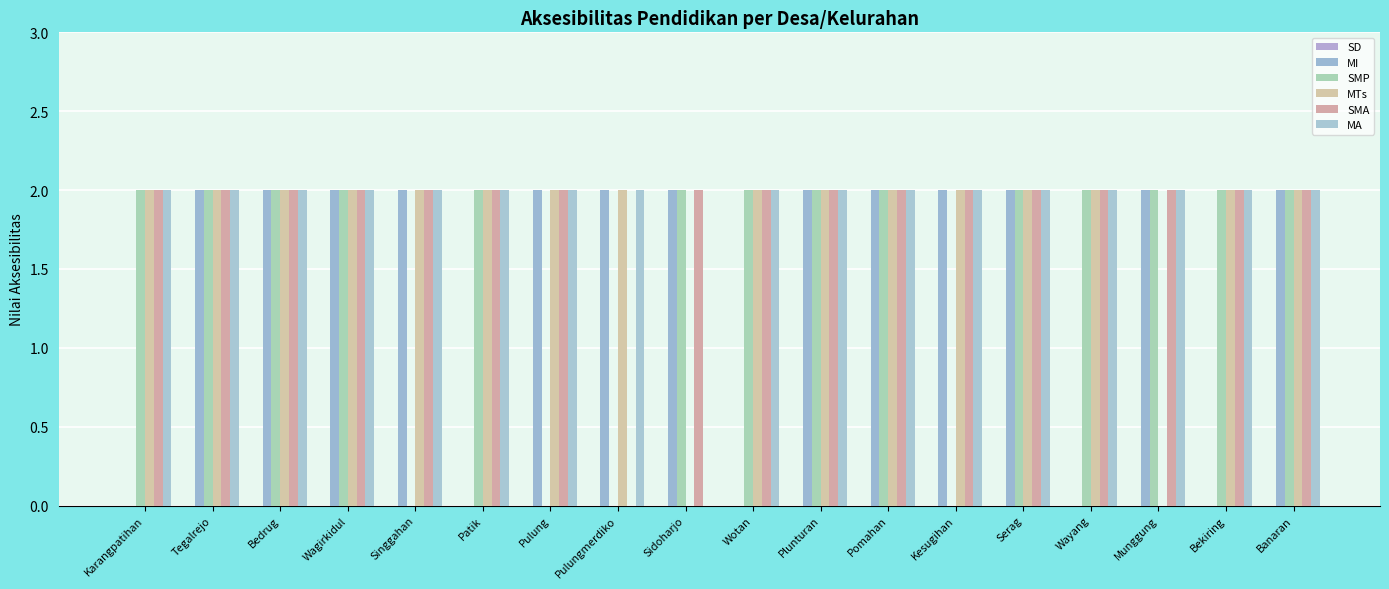

How many positive values does the SMA series have?

17